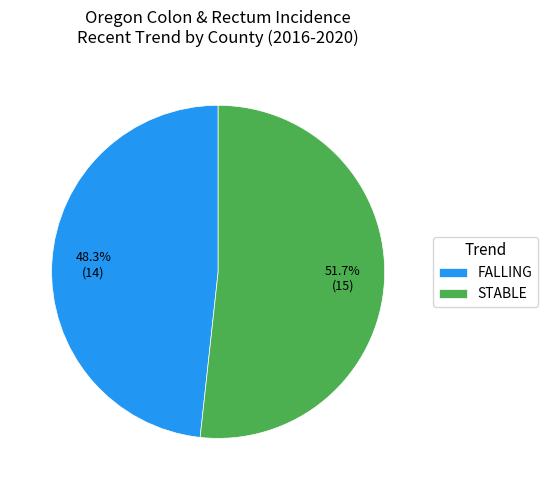

Rank the categories by value from highest to lowest.

STABLE, FALLING